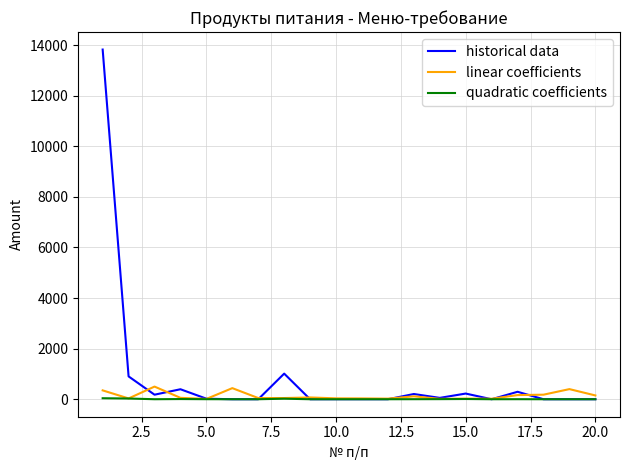

Which series has the largest total across all categories?

historical data